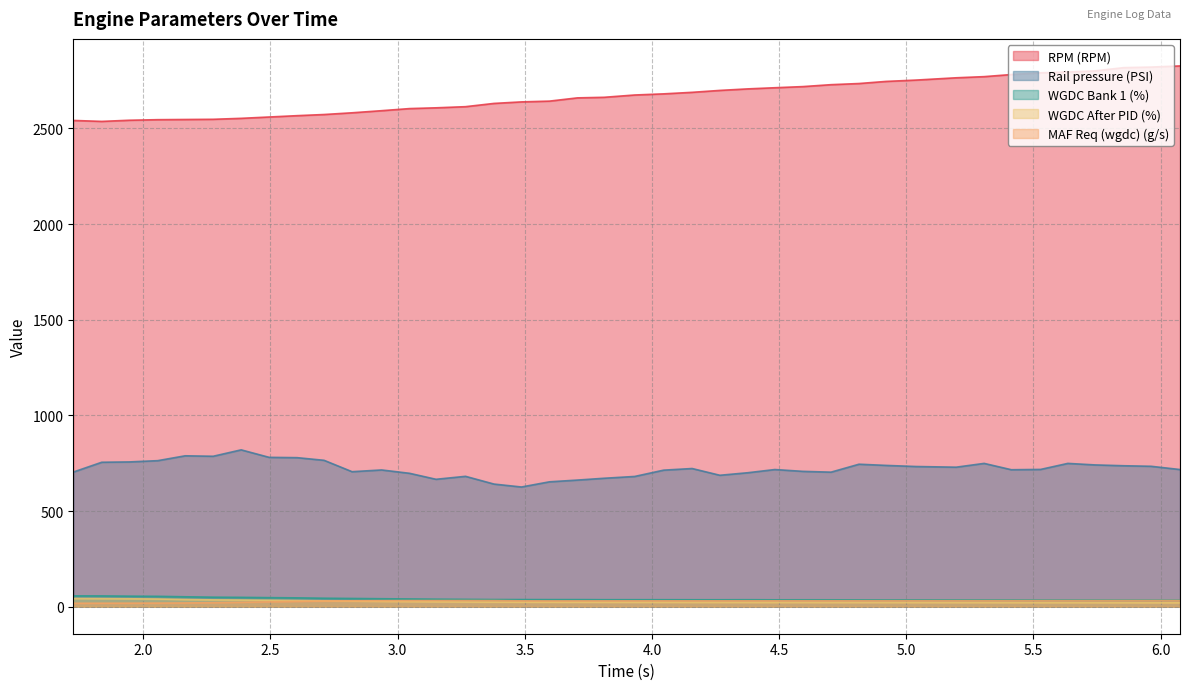

Does the chart display data point markers on the line(s)?

No